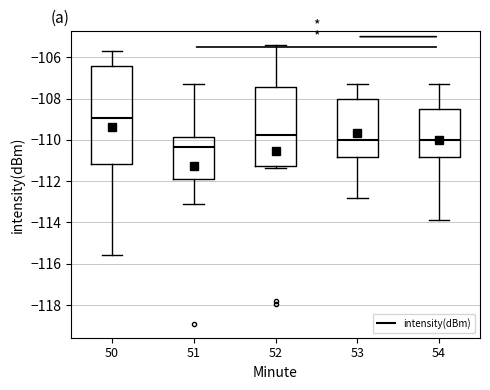

Where is the upper edge of the box at x = 54 on the y-axis? The values are not printed on the chart, so give them approximately, as read against the axis.

-108.4